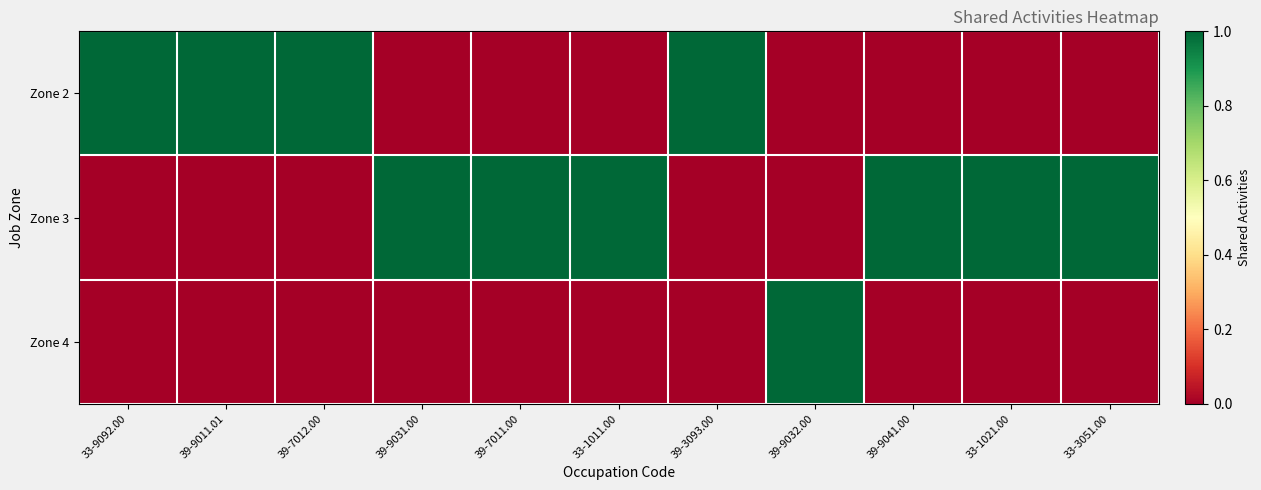

Reading left to right, what are all the values shown in this chart?

Zone 2: 33-9092.00=1	39-9011.01=1	39-7012.00=1	39-9031.00=0	39-7011.00=0	33-1011.00=0	39-3093.00=1	39-9032.00=0	39-9041.00=0	33-1021.00=0	33-3051.00=0
Zone 3: 33-9092.00=0	39-9011.01=0	39-7012.00=0	39-9031.00=1	39-7011.00=1	33-1011.00=1	39-3093.00=0	39-9032.00=0	39-9041.00=1	33-1021.00=1	33-3051.00=1
Zone 4: 33-9092.00=0	39-9011.01=0	39-7012.00=0	39-9031.00=0	39-7011.00=0	33-1011.00=0	39-3093.00=0	39-9032.00=1	39-9041.00=0	33-1021.00=0	33-3051.00=0